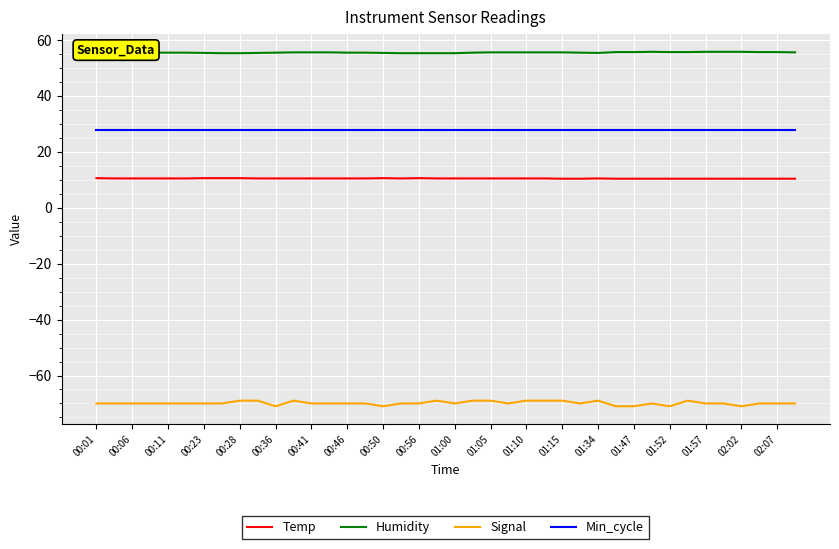

What are all the series names shown in the legend?

Temp, Humidity, Signal, Min_cycle